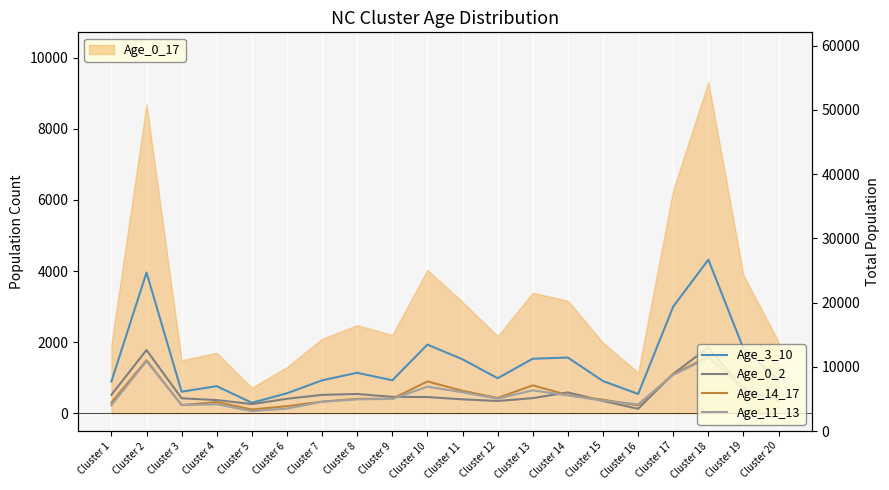

What is the value of the Age_3_10 point at the 12th from the left?

986